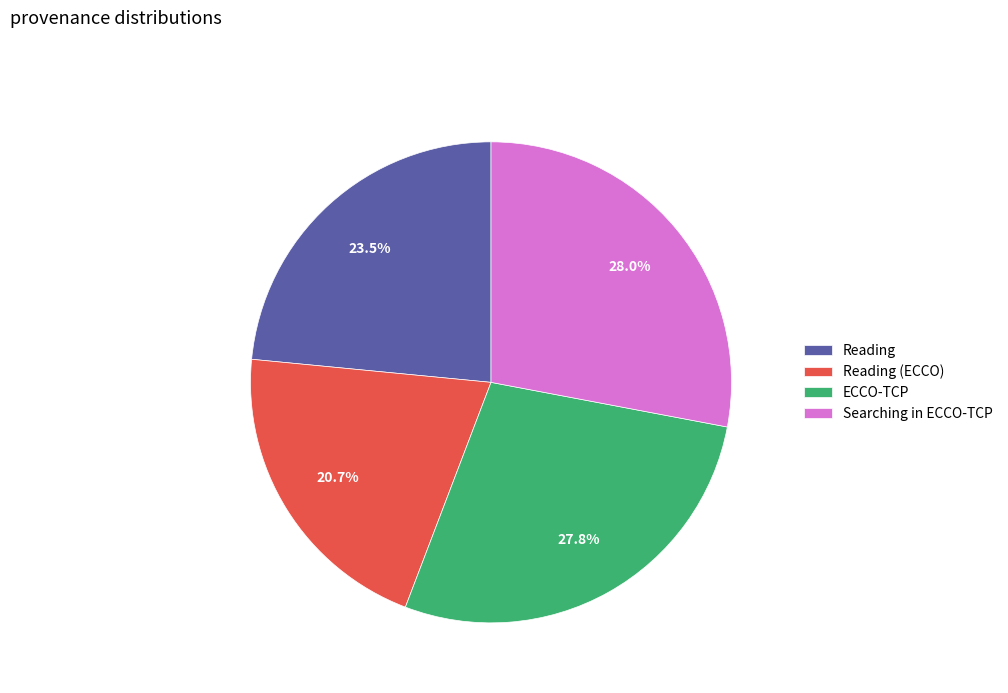

Approximately how many times larger is the value at Reading compared to Searching in ECCO-TCP?

0.8